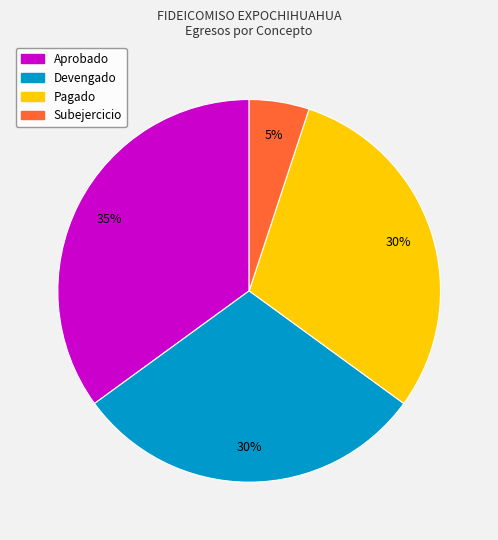

Between Subejercicio and Pagado, which is larger?

Pagado